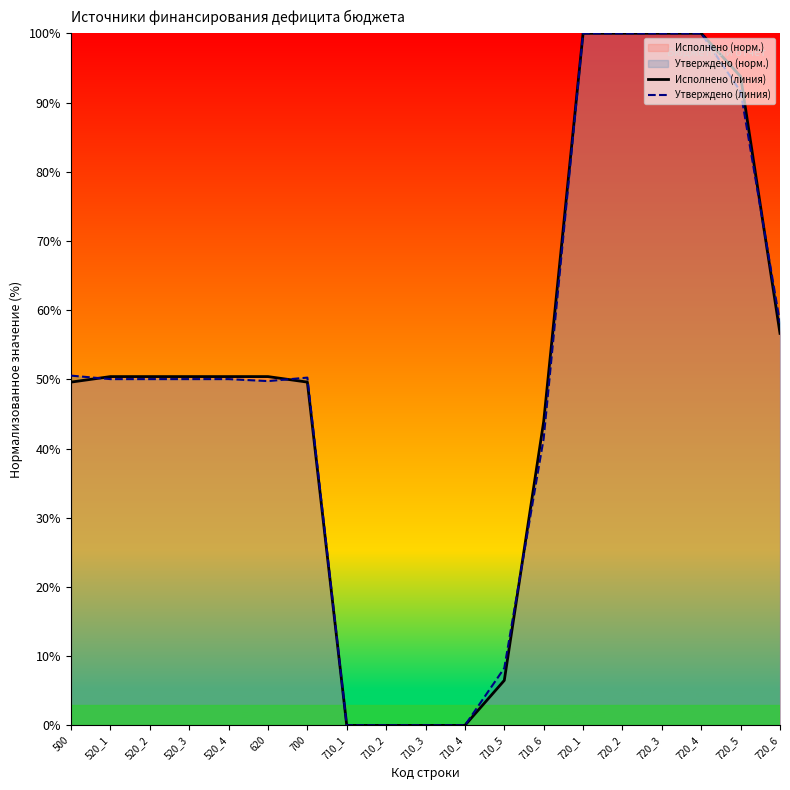

Which series has the widest spread of values?

Исполнено (линия)